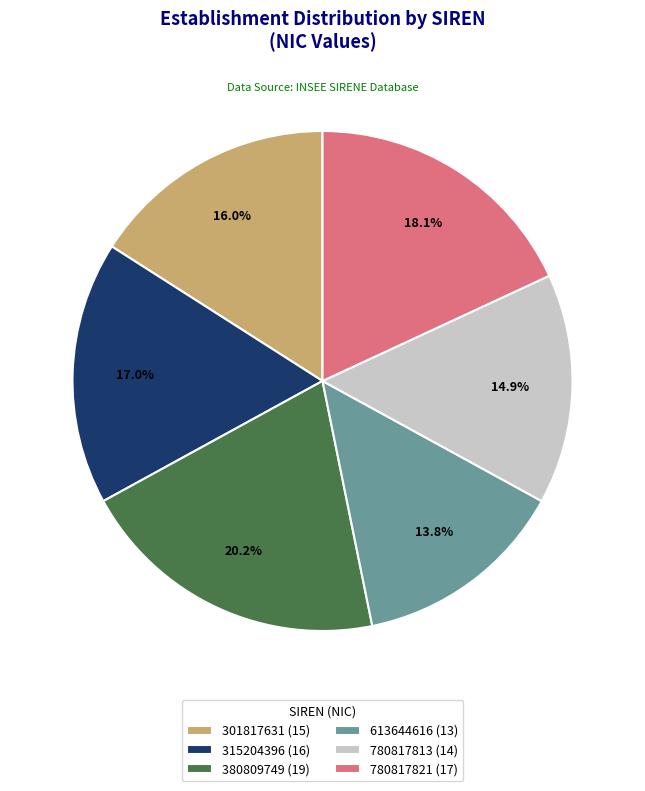

True or false: 380809749 accounts for 15% of the total.

False